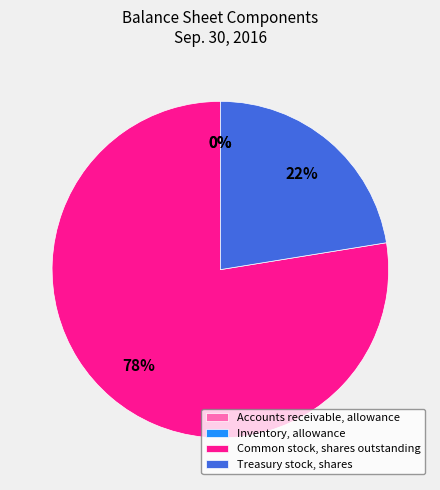

True or false: Common stock, shares outstanding accounts for 78% of the total.

True